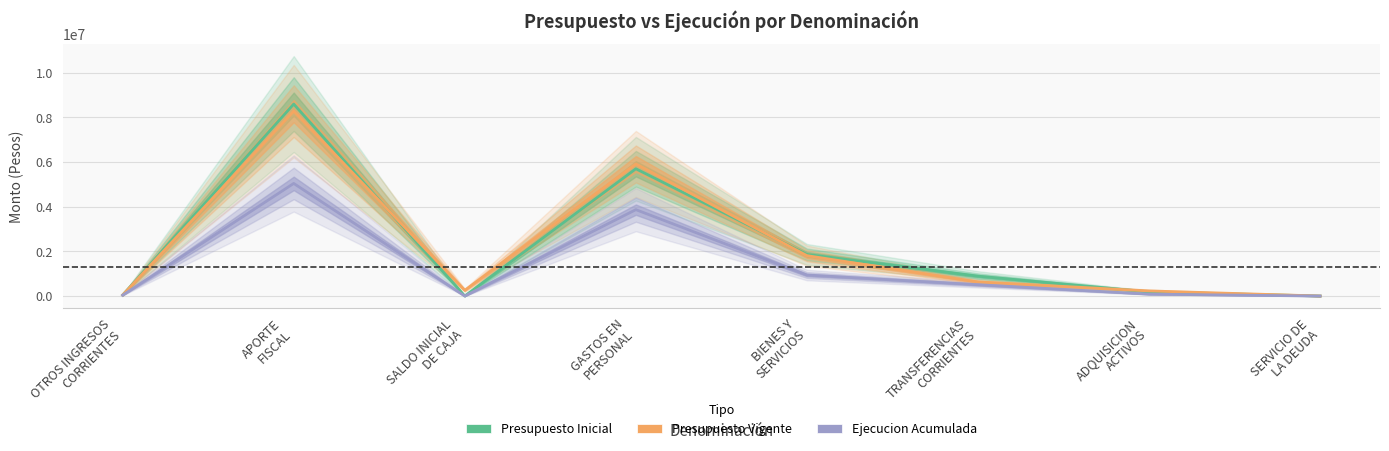

Count the number of data series in this chart.

3